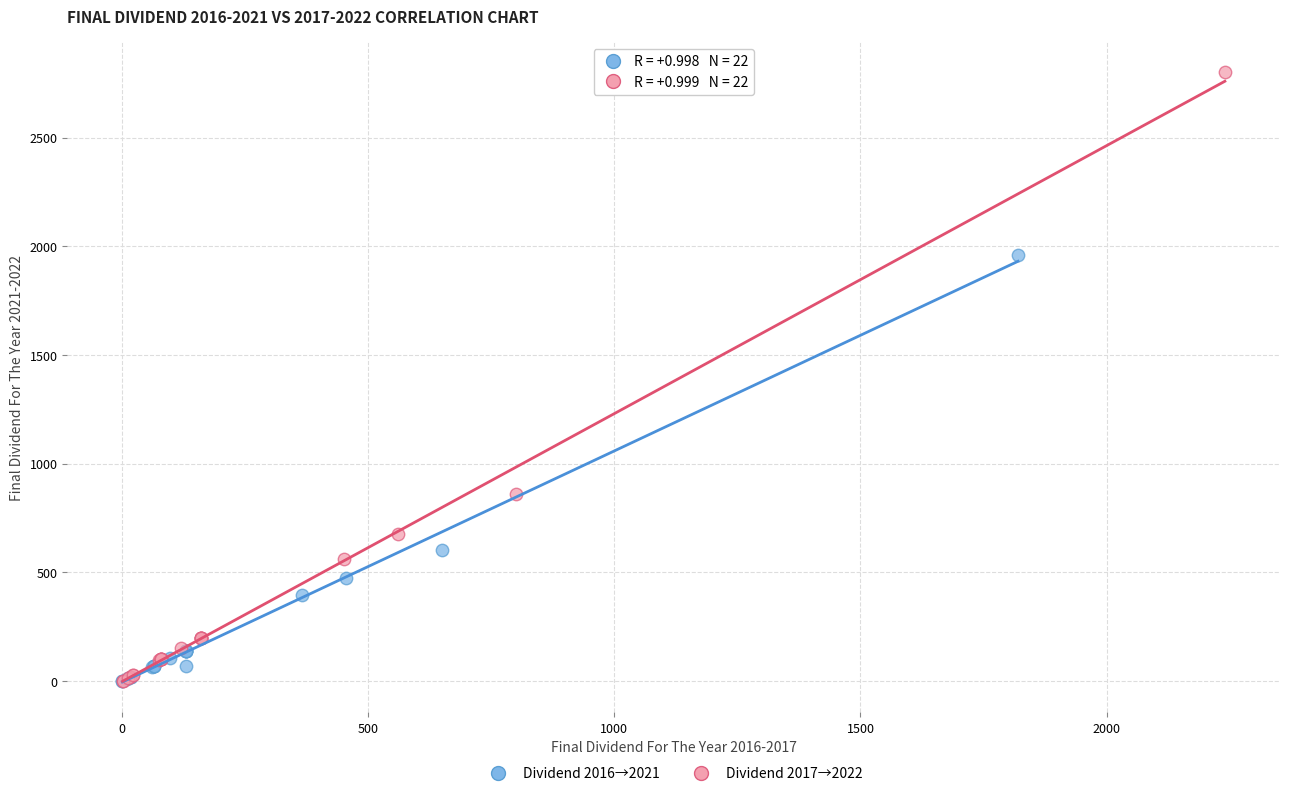

Which series has the largest Y range (max minus min)?

Dividend 2017→2022